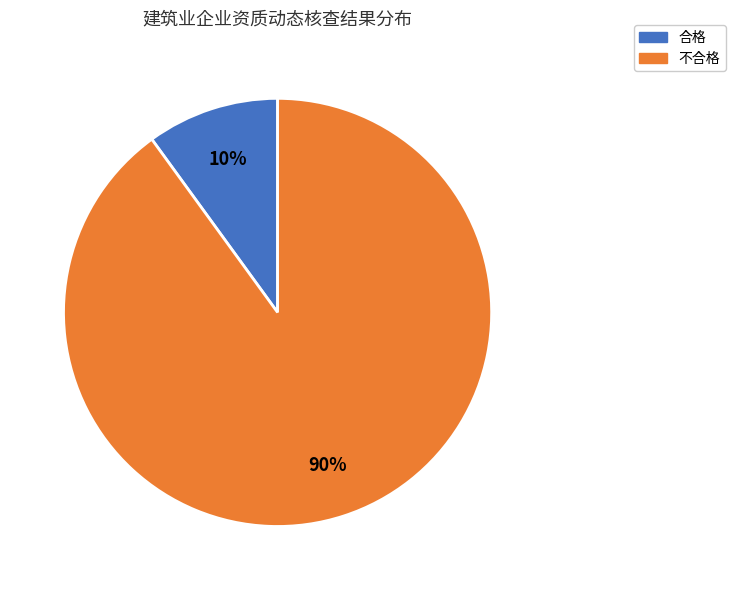

What percentage is the 不合格 slice, to the nearest percent?

90%